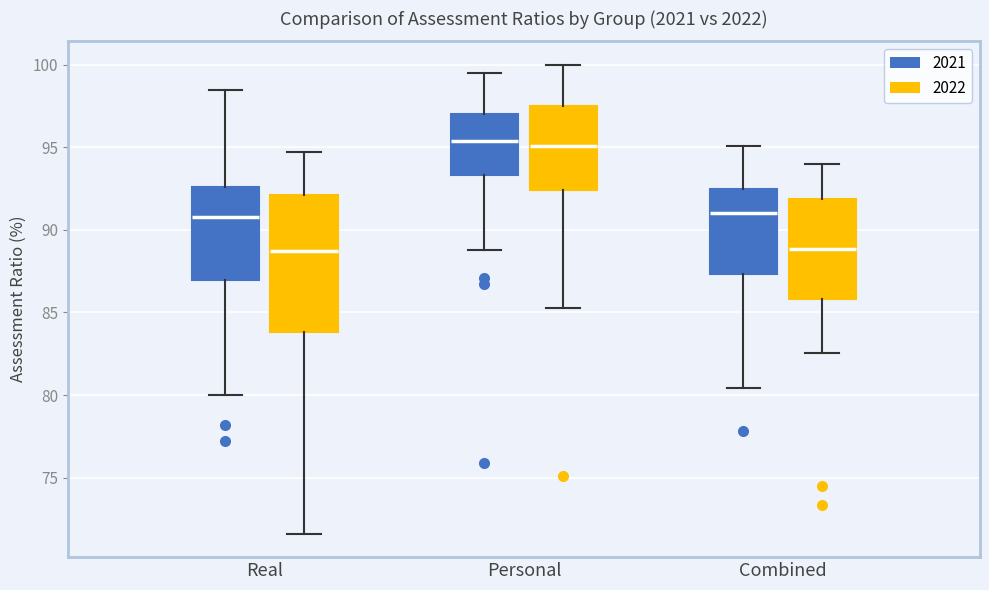

Comparing the boxes themselves (not the whiskers), which one is the tallest?

Real (2022)